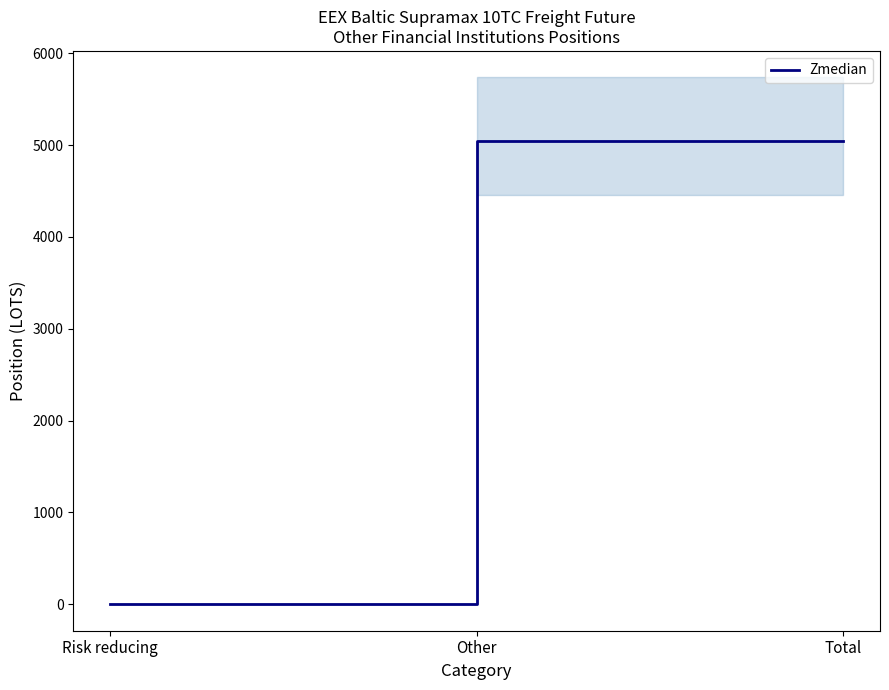

List the labels in order of value, smallest first.

Risk reducing, Other, Total